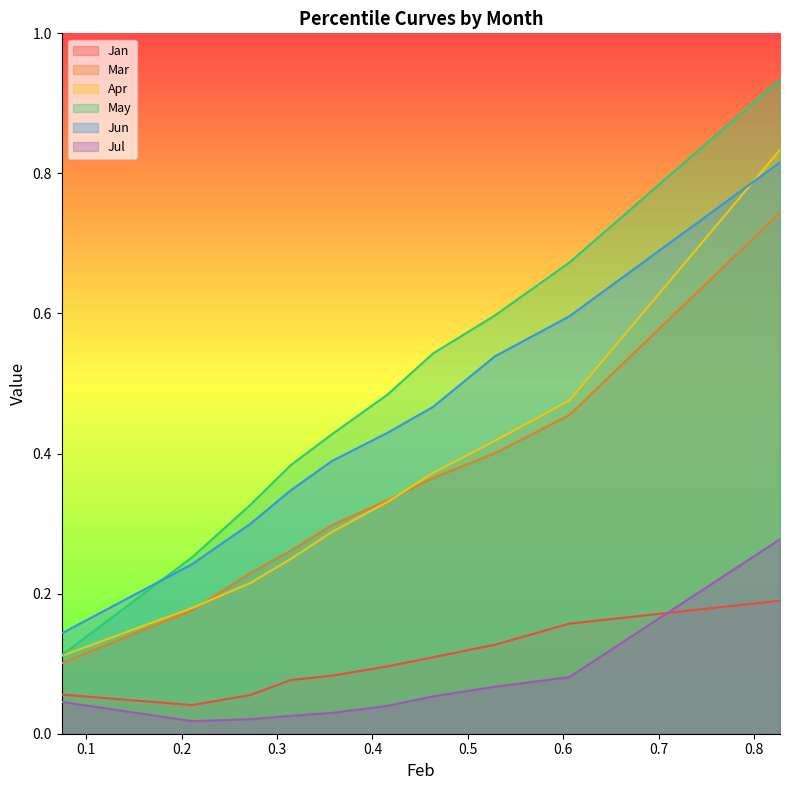

Which series changed the most between pct05 and pct85?

May